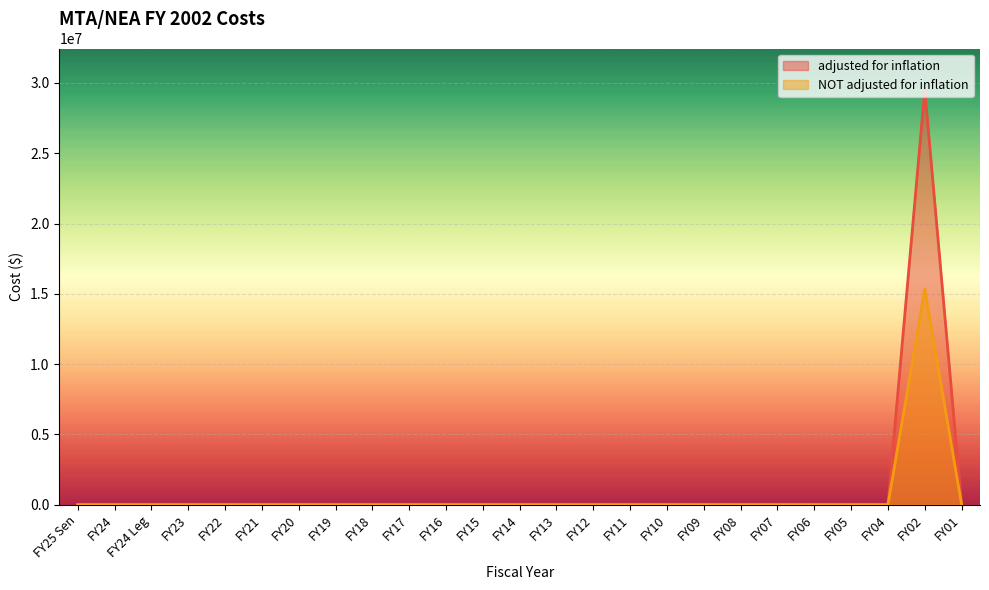

Reading right to left, extract all data points from this chart.

adjusted for inflation: FY01=0	FY02=29500056	FY04=0	FY05=0	FY06=0	FY07=0	FY08=0	FY09=0	FY10=0	FY11=0	FY12=0	FY13=0	FY14=0	FY15=0	FY16=0	FY17=0	FY18=0	FY19=0	FY20=0	FY21=0	FY22=0	FY23=0	FY24 Leg=0	FY24=0	FY25 Sen=0
NOT adjusted for inflation: FY01=0	FY02=15337223	FY04=0	FY05=0	FY06=0	FY07=0	FY08=0	FY09=0	FY10=0	FY11=0	FY12=0	FY13=0	FY14=0	FY15=0	FY16=0	FY17=0	FY18=0	FY19=0	FY20=0	FY21=0	FY22=0	FY23=0	FY24 Leg=0	FY24=0	FY25 Sen=0